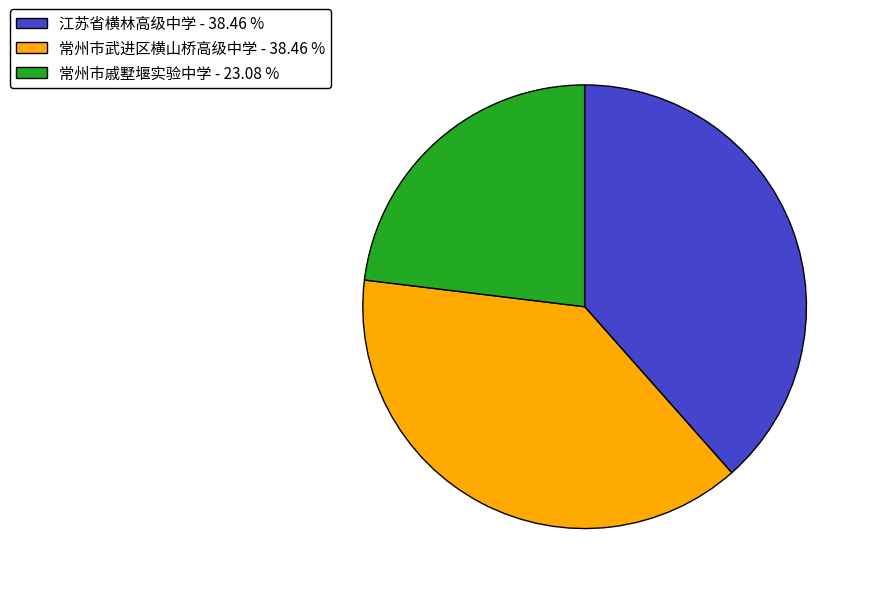

Between 江苏省横林高级中学 - 38.46 % and 常州市戚墅堰实验中学 - 23.08 %, which is larger?

江苏省横林高级中学 - 38.46 %